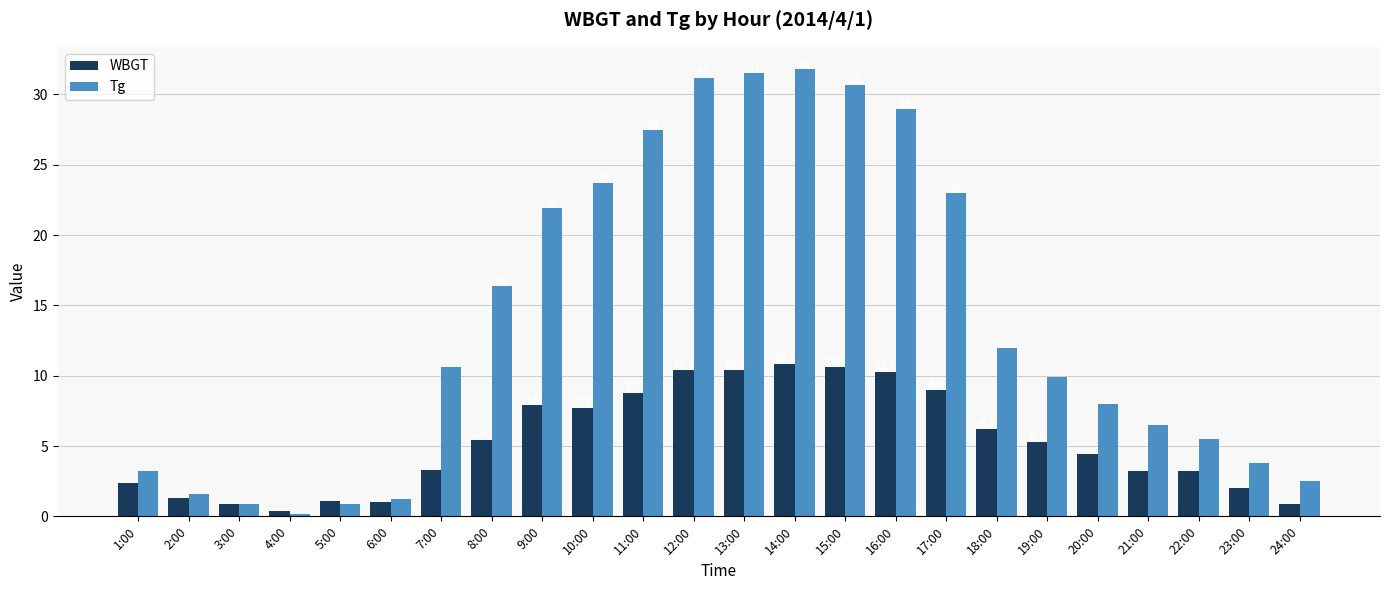

Rank the series at 20:00 from lowest to highest value.

WBGT, Tg